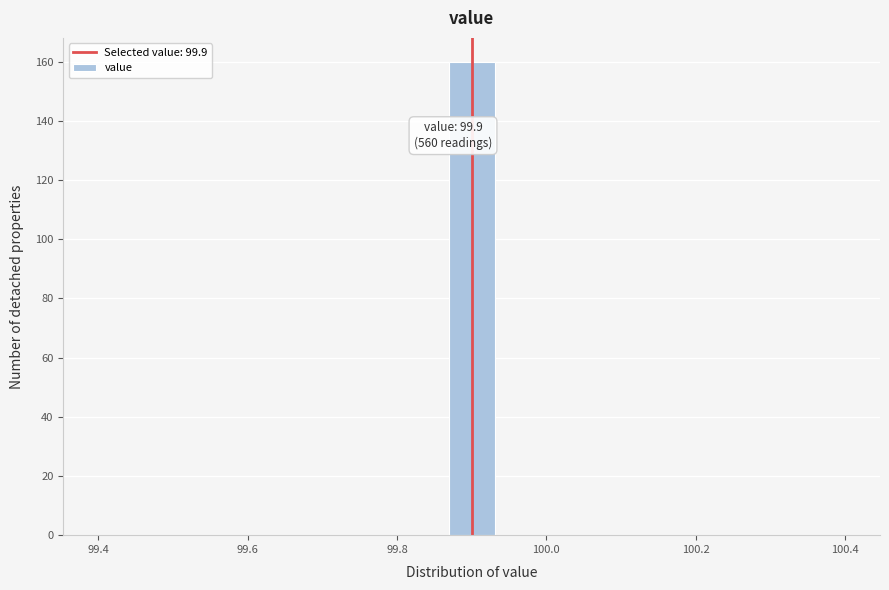

Read against the x-axis, roughly where is the centre of the tallest bar?

99.90